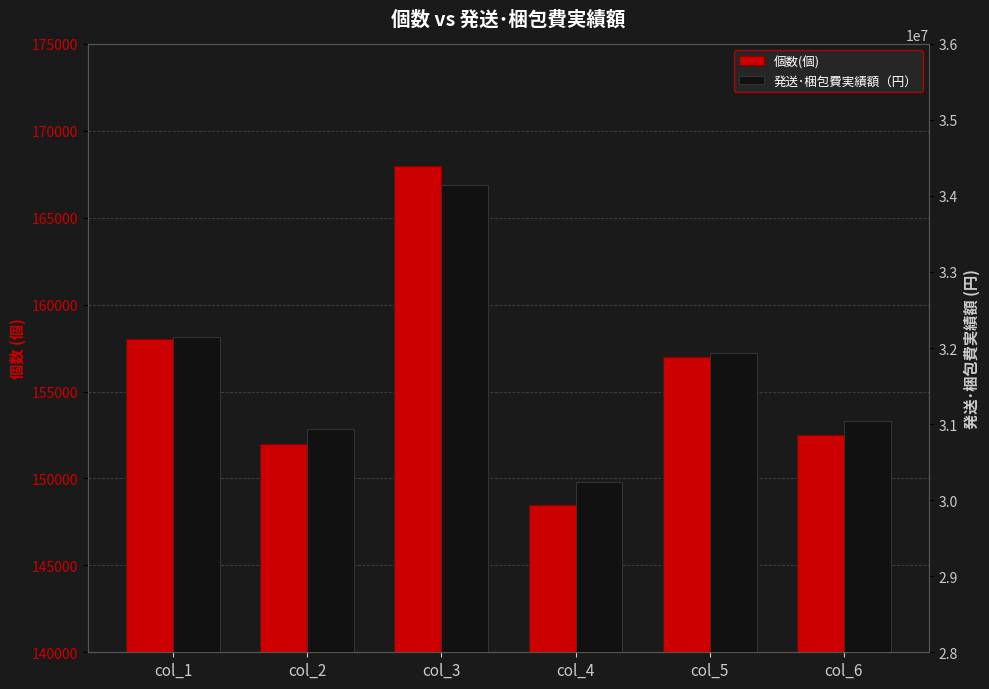

What is the approximate value of 発送･梱包費実績額（円） at col_2, to the nearest 100?

30940000